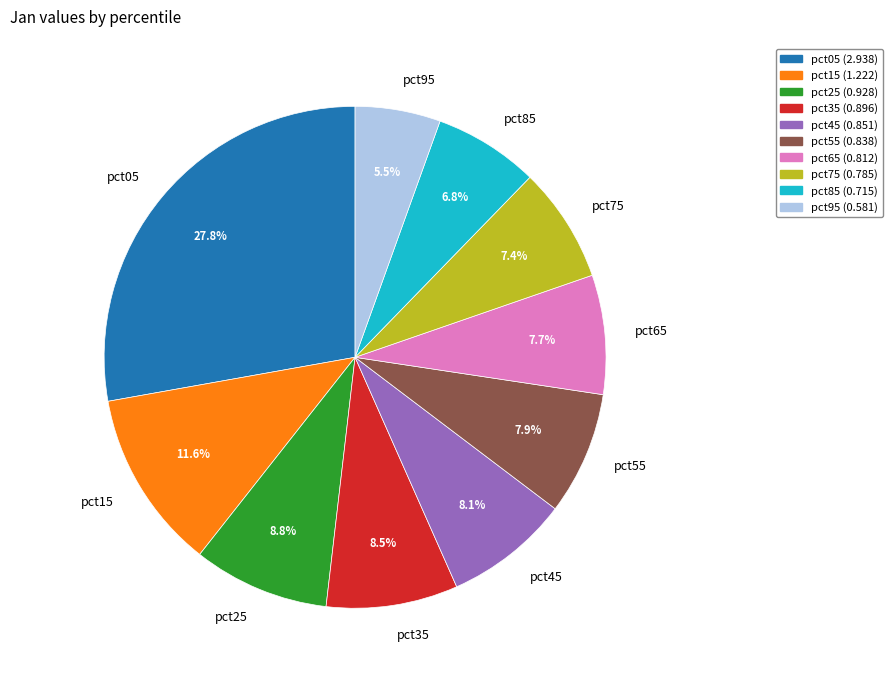

True or false: pct05 accounts for 34% of the total.

False